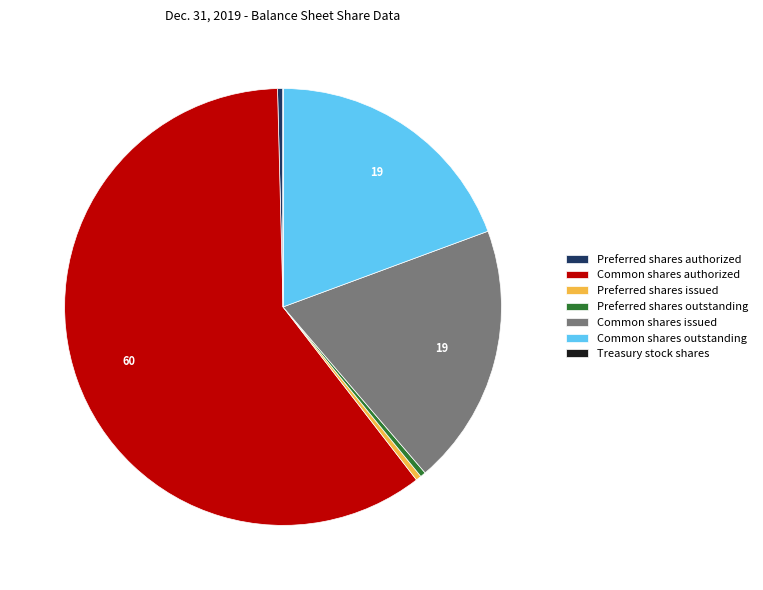

What is the largest slice in the pie chart?

Common shares authorized